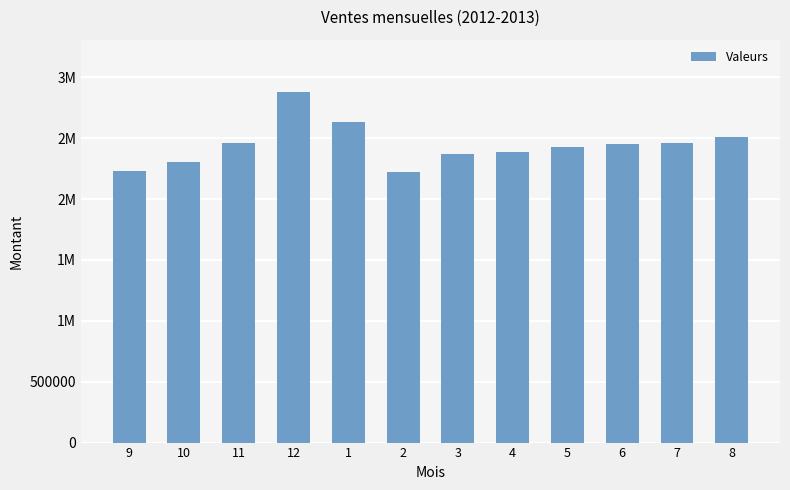

What is the difference between the values at 7 and 12?

417042